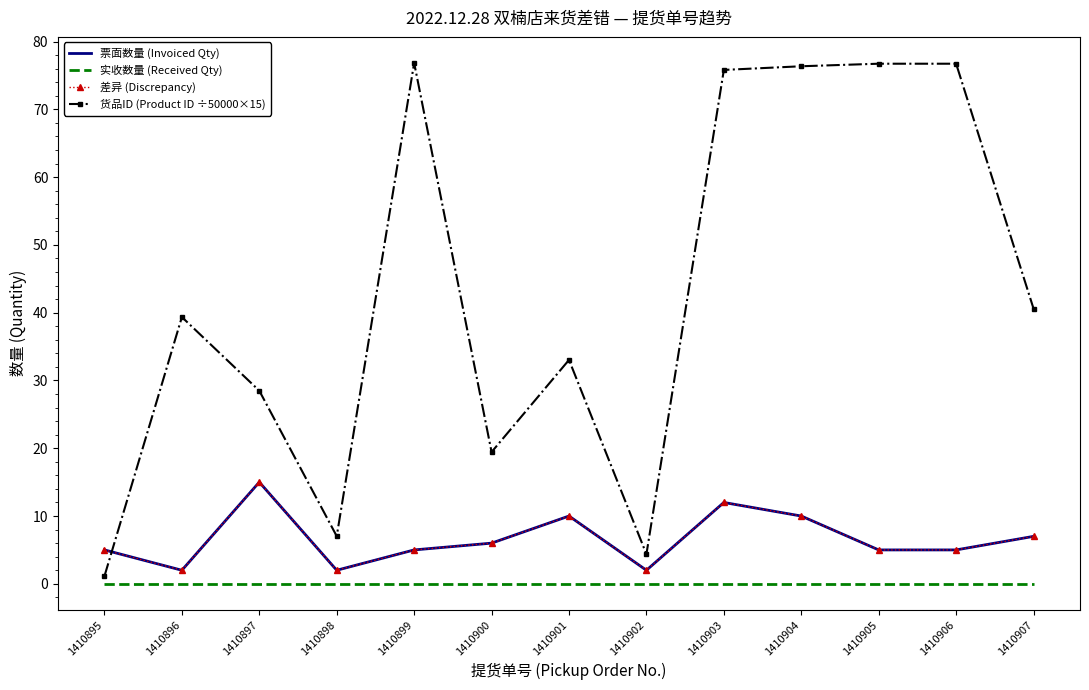

Reading left to right, list all the values displayed in this chart.

票面数量 (Invoiced Qty): 5.0	2.0	15.0	2.0	5.0	6.0	10.0	2.0	12.0	10.0	5.0	5.0	7.0
实收数量 (Received Qty): 0.0	0.0	0.0	0.0	0.0	0.0	0.0	0.0	0.0	0.0	0.0	0.0	0.0
差异 (Discrepancy): 5.0	2.0	15.0	2.0	5.0	6.0	10.0	2.0	12.0	10.0	5.0	5.0	7.0
货品ID (Product ID ÷50000×15): 1.1	39.4	28.5	7.0	76.9	19.4	33.0	4.4	75.8	76.4	76.7	76.7	40.6